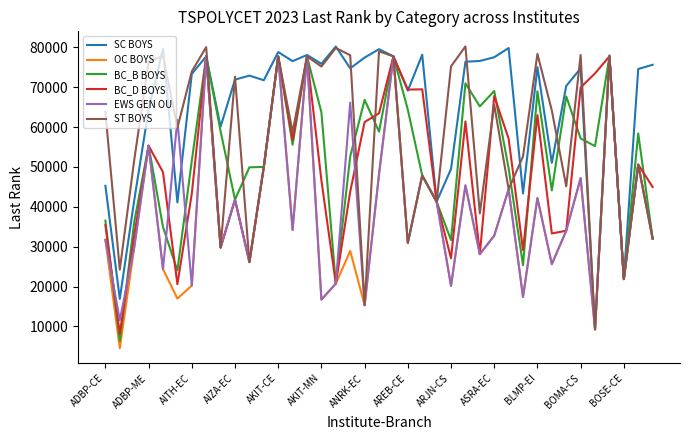

Which series has the largest total across all categories?

SC BOYS